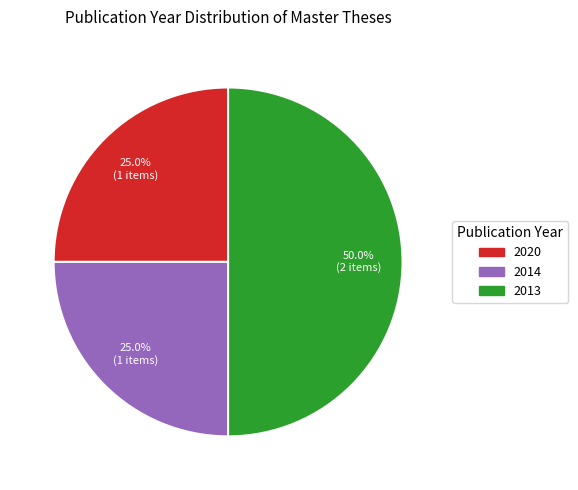

Which category has the biggest portion of the pie?

2013